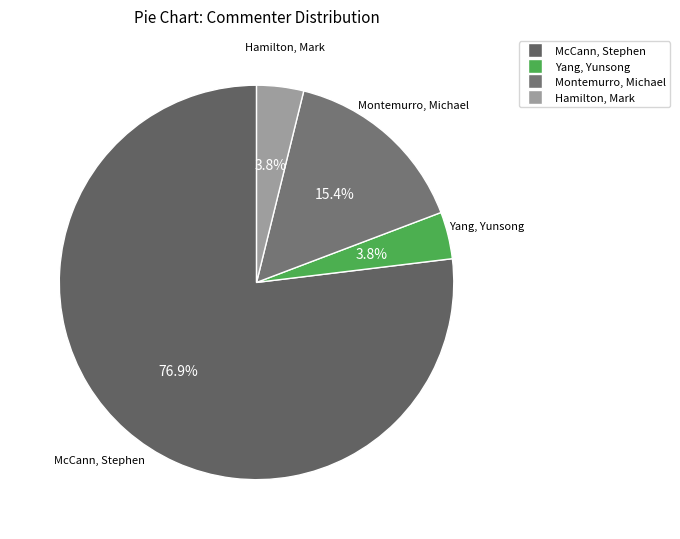

Does McCann, Stephen represent more than half of the total?

Yes